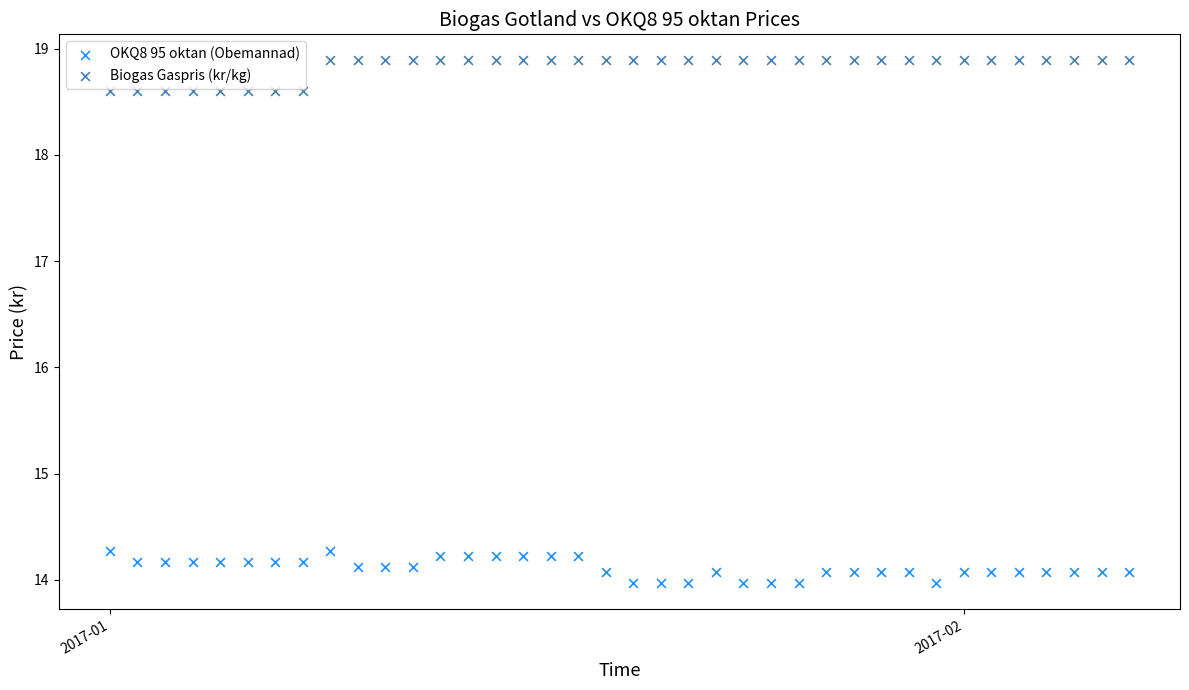

Across all data points, what is the range of X values (max minus min)?

37.0